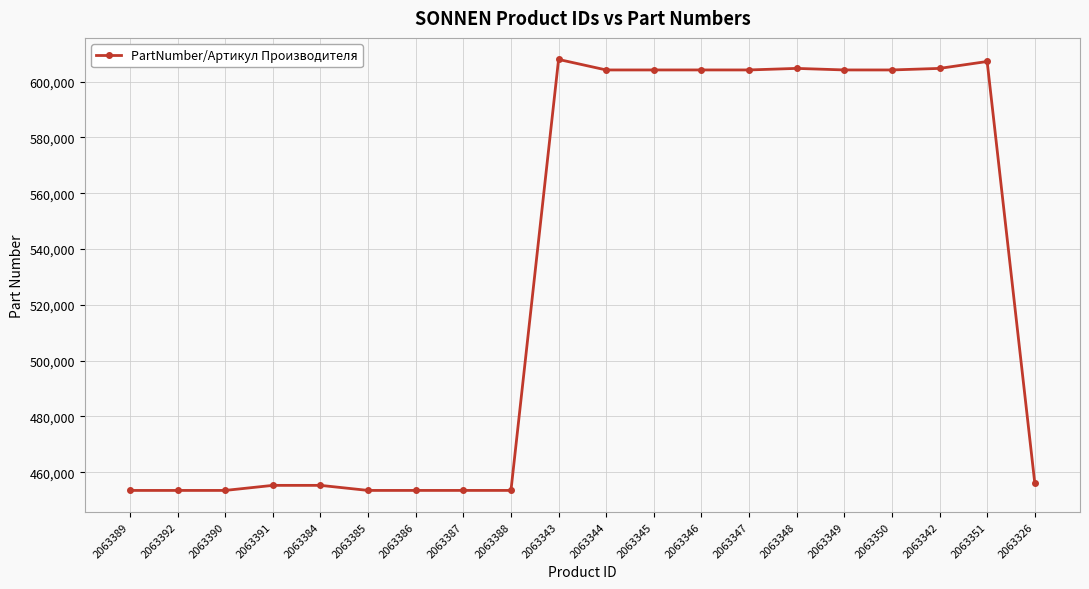

What is the sum of all values?

10591118